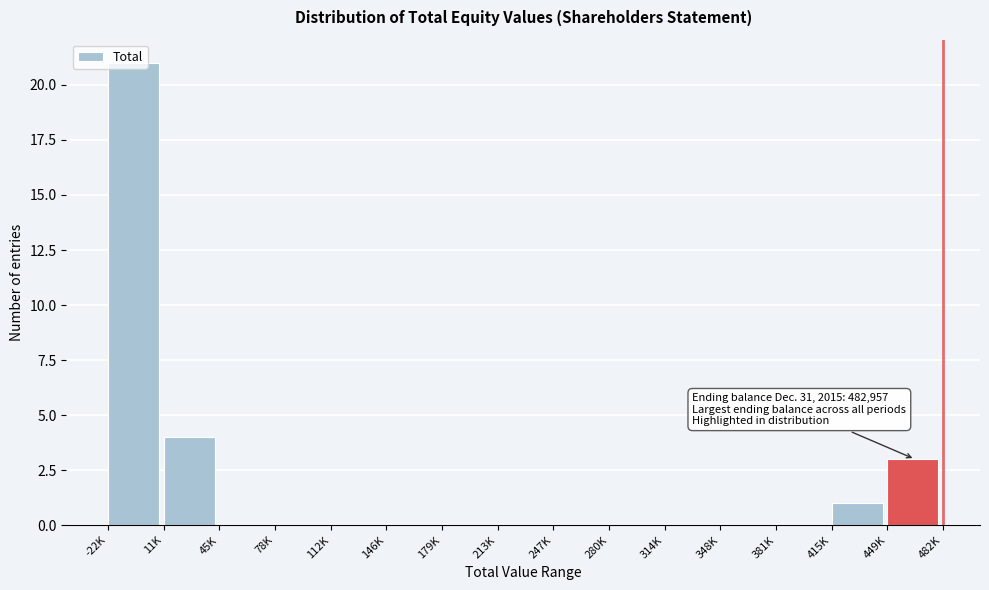

The value at 247K is 0. True or false?

True